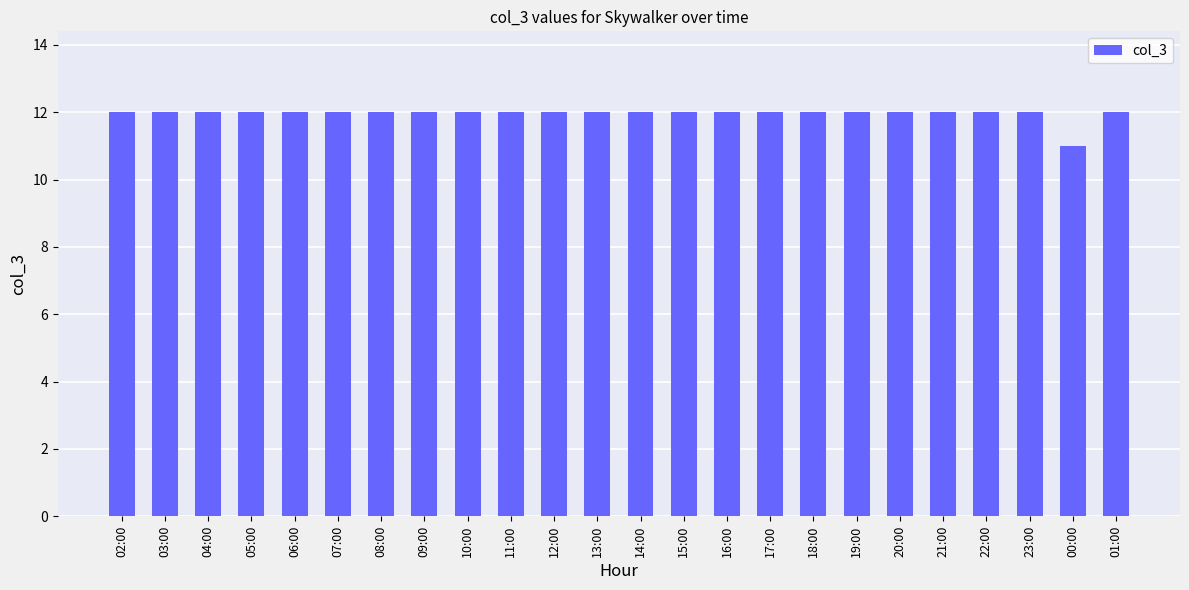

Does the chart contain stacked bars?

No